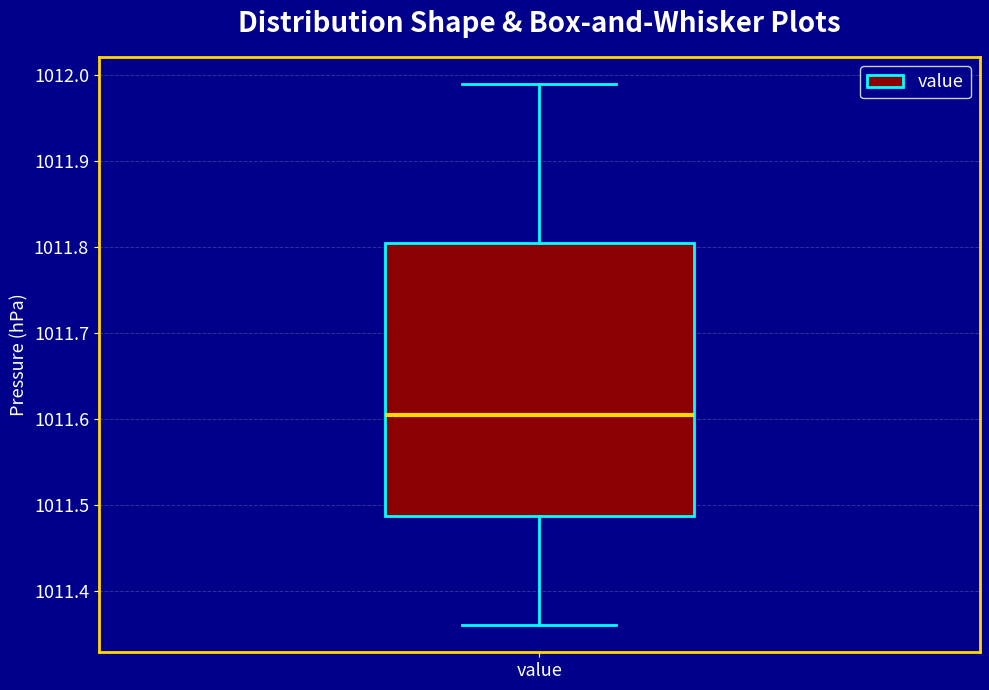

Transcribe this box plot: give where the median line is, the range the box spans, and where the two whiskers end, as read against the y-axis. The values are not printed on the chart, so give them approximately, as read against the axis.

median 1011.61, box 1011.49 to 1011.81, whiskers 1011.36 to 1011.99